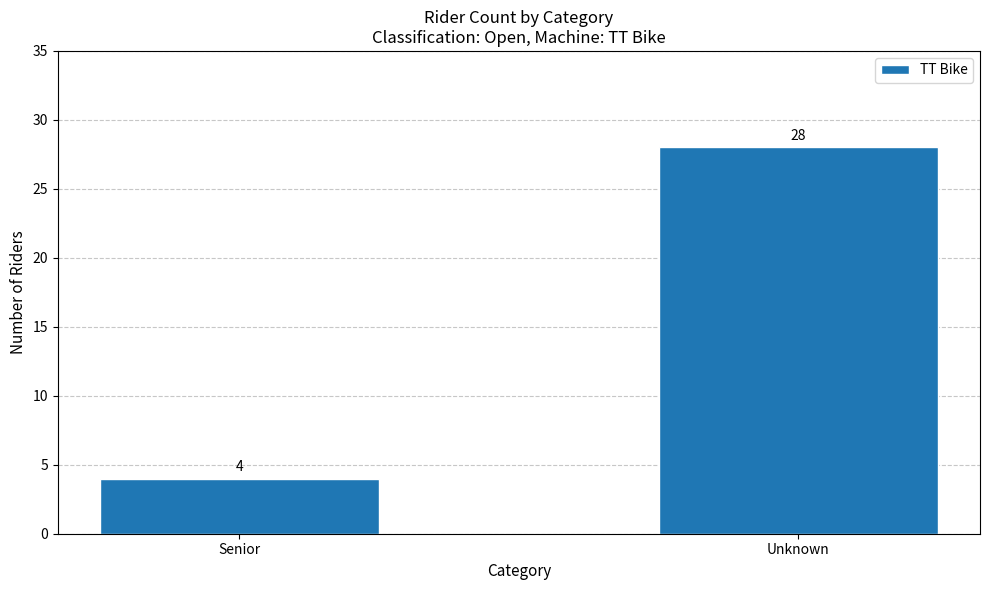

The chart shows a value of 4 at Senior. True or false?

True